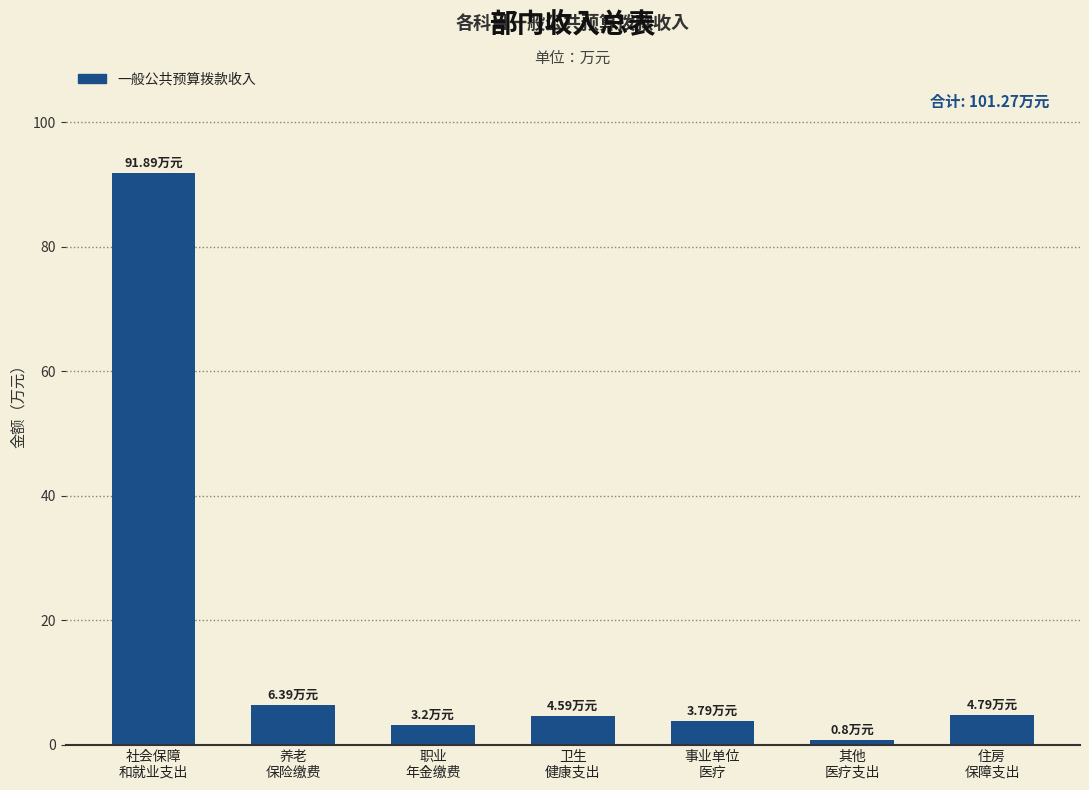

Are the bars horizontal?

No